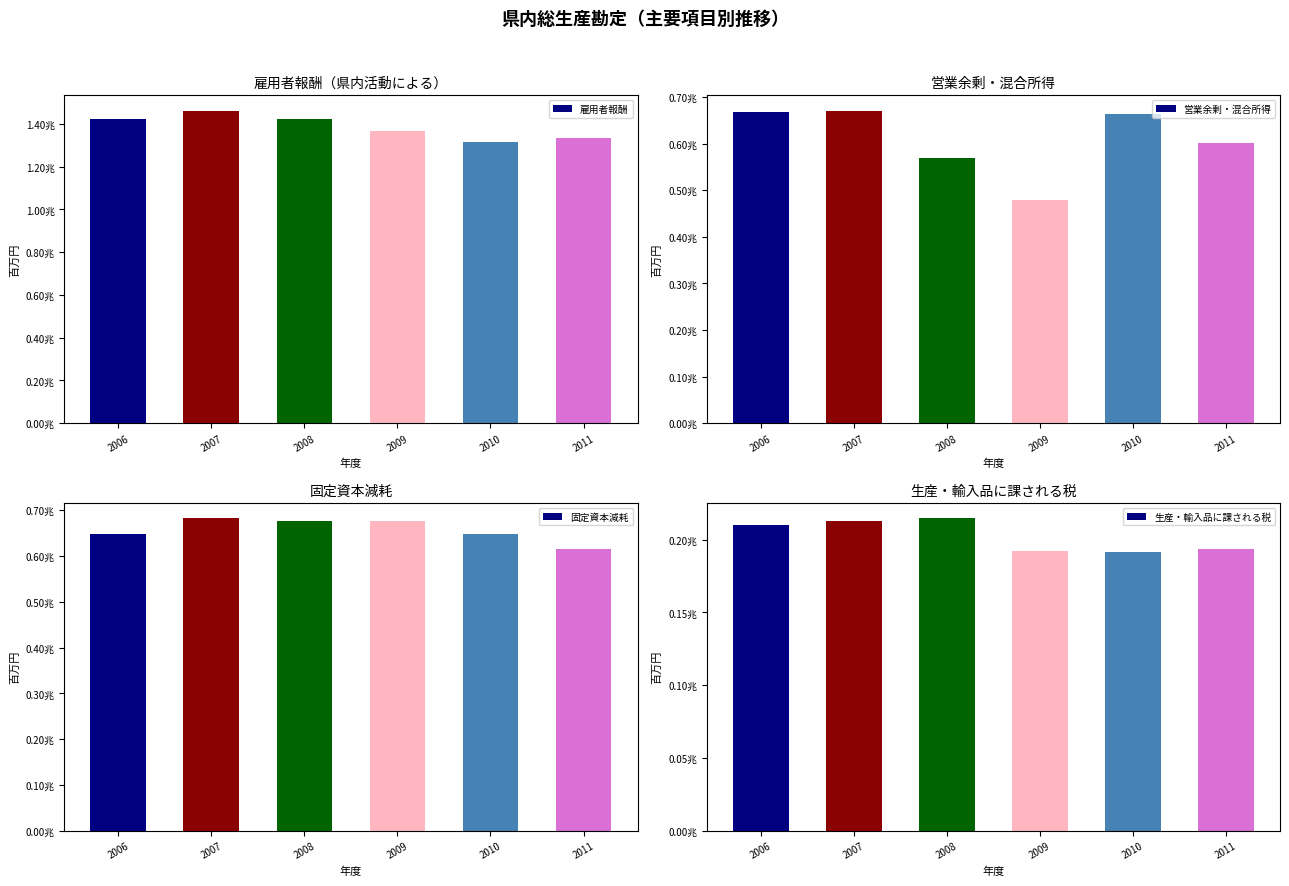

What is the greatest value displayed?

1460074.9